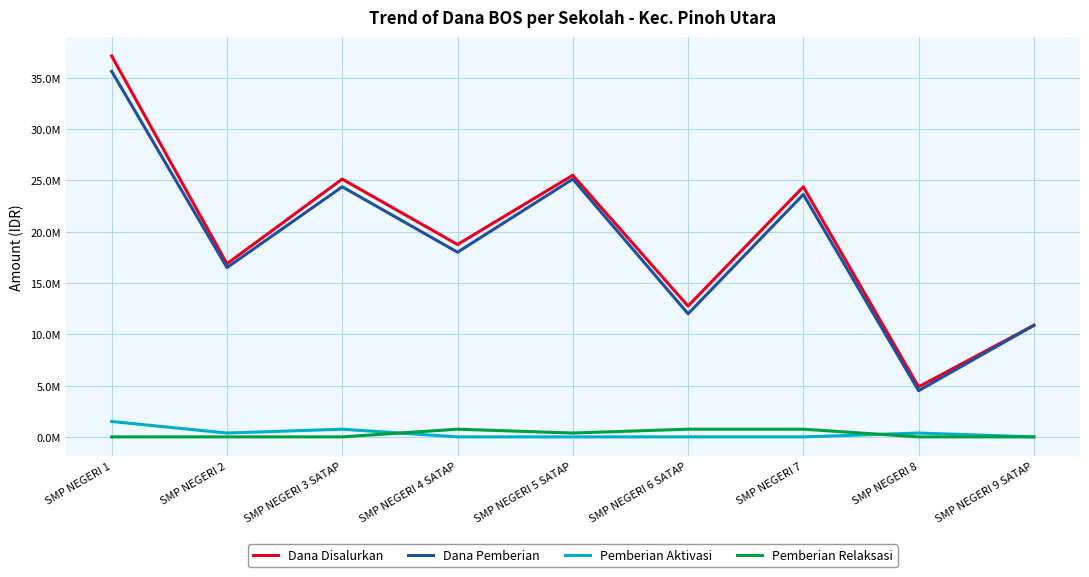

Does the chart display data point markers on the line(s)?

No